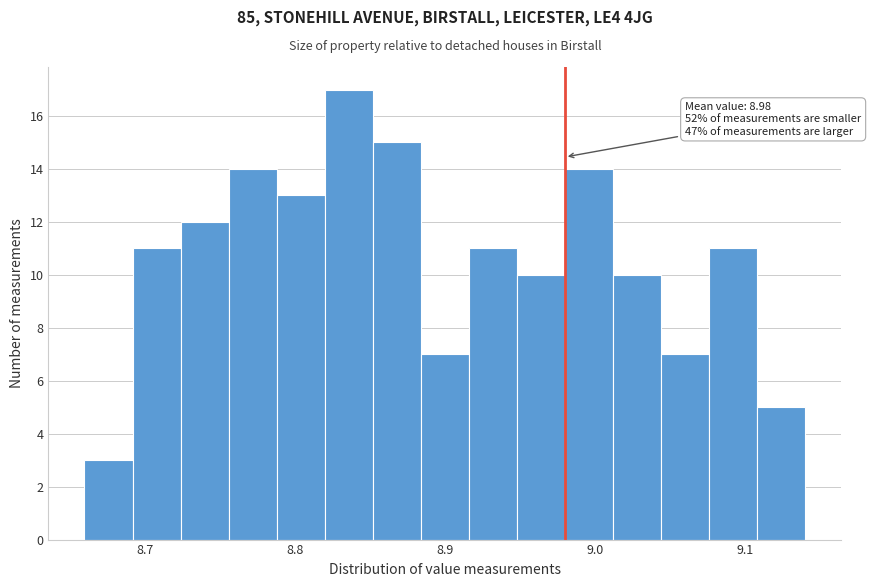

Around what value on the x-axis is the tallest bar? Give the approximate position of its centre, as read against the axis.

8.84